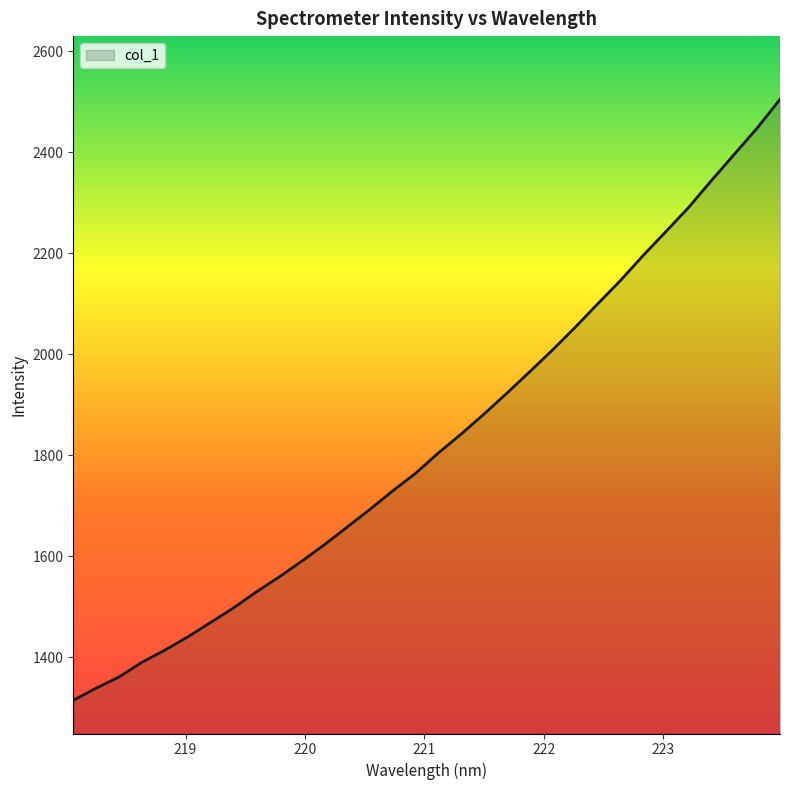

What is the smallest value displayed?

1314.3